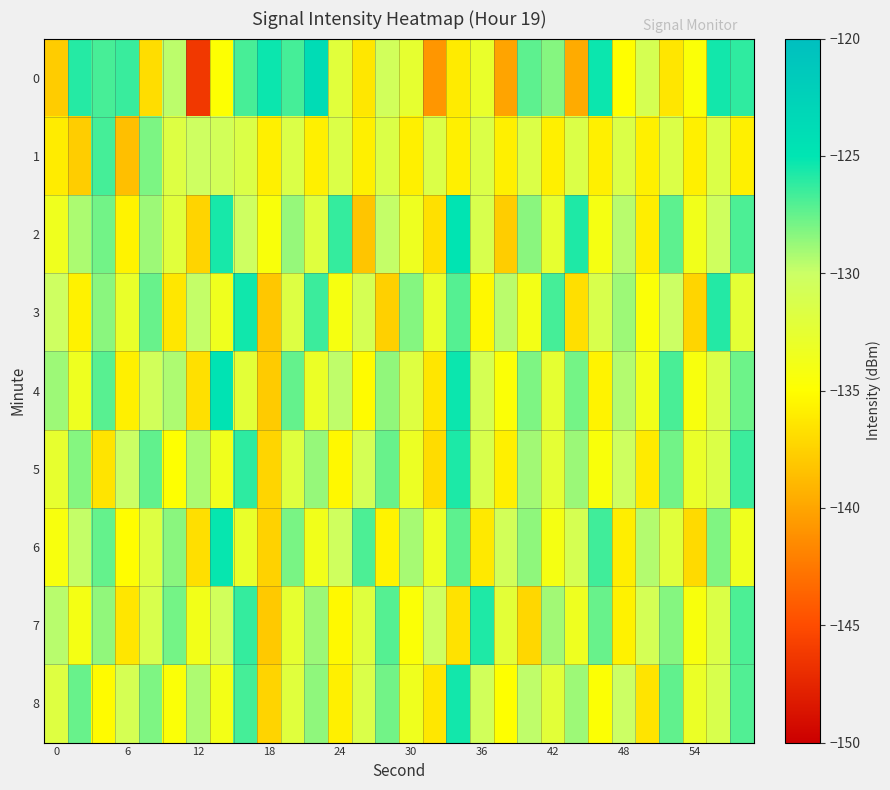

Reading right to left, list all the values displayed in this chart.

0: -126.2	-125.5	-134.6	-136.4	-131.0	-135.0	-125.3	-139.7	-128.3	-127.3	-140.1	-132.9	-136.1	-140.8	-132.6	-130.5	-136.3	-132.1	-123.9	-126.7	-125.3	-126.8	-134.8	-146.3	-129.6	-136.8	-126.4	-126.7	-125.9	-137.8
1: -135.8	-131.5	-135.8	-131.5	-135.8	-131.5	-135.8	-131.5	-135.8	-131.5	-135.8	-131.5	-135.8	-131.5	-135.8	-131.5	-135.8	-131.5	-135.8	-131.5	-135.8	-131.5	-130.7	-130.2	-131.7	-128.1	-138.5	-126.7	-137.8	-136.0
2: -126.9	-130.4	-133.7	-127.3	-135.9	-129.5	-134.1	-125.8	-132.6	-128.4	-137.8	-131.2	-124.9	-136.7	-133.4	-129.8	-138.2	-126.3	-131.9	-128.7	-134.5	-130.2	-125.6	-137.4	-132.1	-128.9	-135.6	-127.8	-129.2	-133.5
3: -132.4	-125.9	-137.3	-130.1	-134.6	-128.9	-131.3	-136.8	-126.7	-133.9	-129.6	-135.4	-127.1	-132.8	-128.3	-137.6	-130.9	-134.2	-126.5	-131.7	-138.1	-125.4	-133.5	-129.8	-136.3	-127.6	-132.9	-128.4	-135.7	-130.2
4: -127.7	-131.5	-134.3	-126.8	-133.8	-129.4	-135.6	-127.9	-132.5	-128.1	-134.7	-130.9	-125.3	-136.4	-131.8	-128.6	-135.2	-129.7	-133.1	-127.5	-137.9	-132.3	-124.8	-136.7	-129.3	-130.6	-135.8	-127.2	-133.4	-128.9
5: -126.5	-131.6	-133.0	-127.8	-136.1	-130.3	-134.5	-128.8	-132.4	-129.0	-135.8	-131.3	-125.7	-136.9	-133.2	-127.6	-130.8	-135.4	-128.7	-131.9	-137.3	-126.1	-133.6	-129.2	-134.9	-127.4	-130.1	-136.5	-128.3	-132.7
6: -133.5	-128.2	-137.0	-132.1	-129.4	-135.9	-126.6	-131.0	-134.1	-128.5	-130.7	-136.2	-127.3	-133.3	-129.1	-135.6	-126.9	-130.4	-133.7	-128.0	-137.5	-132.9	-125.2	-136.8	-128.4	-131.7	-135.1	-127.5	-129.8	-134.3
7: -126.9	-131.6	-134.4	-128.3	-130.8	-135.7	-127.6	-133.4	-129.0	-137.2	-132.3	-125.8	-136.6	-130.2	-134.7	-127.1	-131.9	-135.3	-128.8	-132.6	-138.0	-126.3	-130.5	-133.8	-127.9	-131.2	-136.4	-128.6	-134.0	-129.5
8: -127.0	-131.3	-133.1	-127.4	-136.5	-130.1	-134.8	-128.9	-132.2	-129.7	-135.0	-130.6	-125.5	-136.3	-133.5	-127.8	-131.4	-135.8	-128.5	-132.0	-137.4	-126.7	-133.9	-129.3	-134.6	-128.1	-130.9	-135.2	-127.6	-131.8